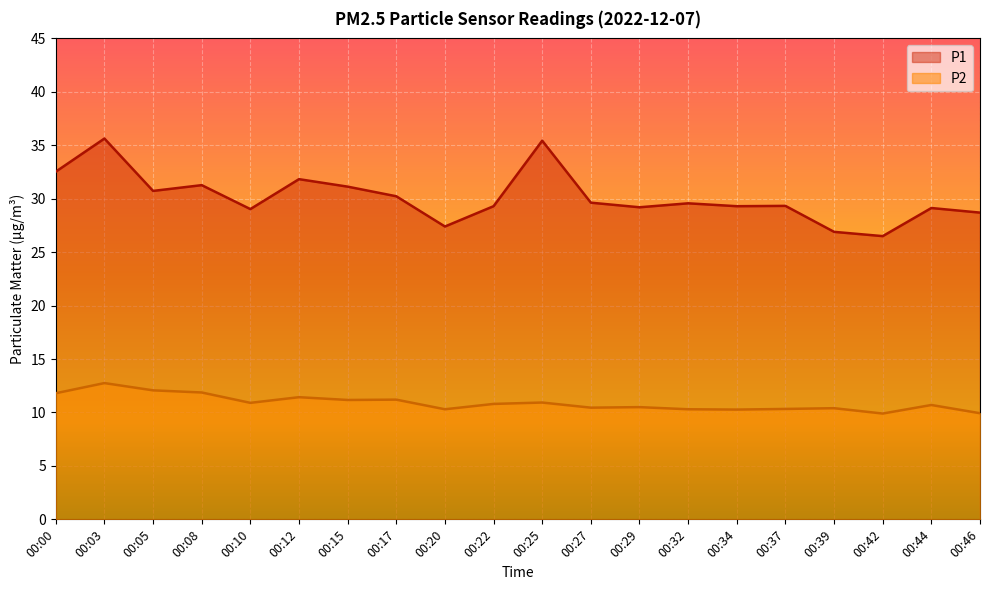

True or false: P2 and P1 cross at least once.

False